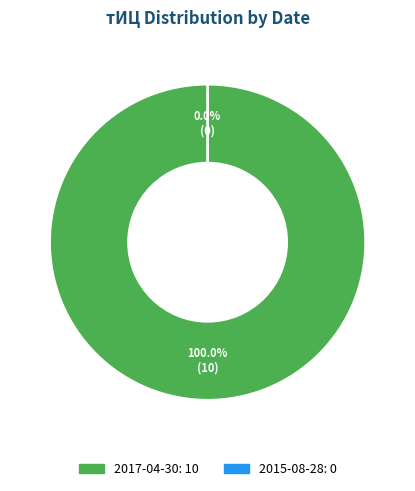

Which category has the biggest portion of the pie?

2017-04-30